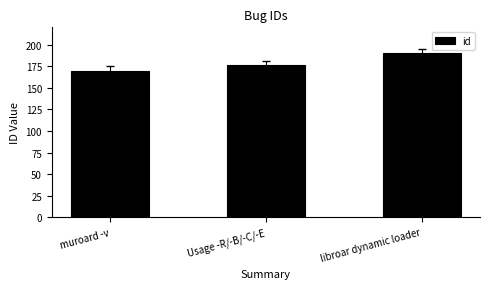

How many bars are there in total?

3